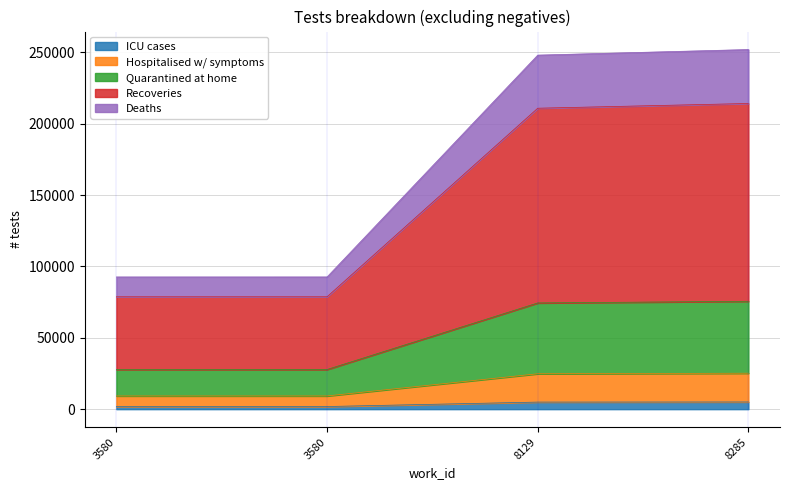

What is the value of the ICU cases point at the 3rd from the left?

4962.2